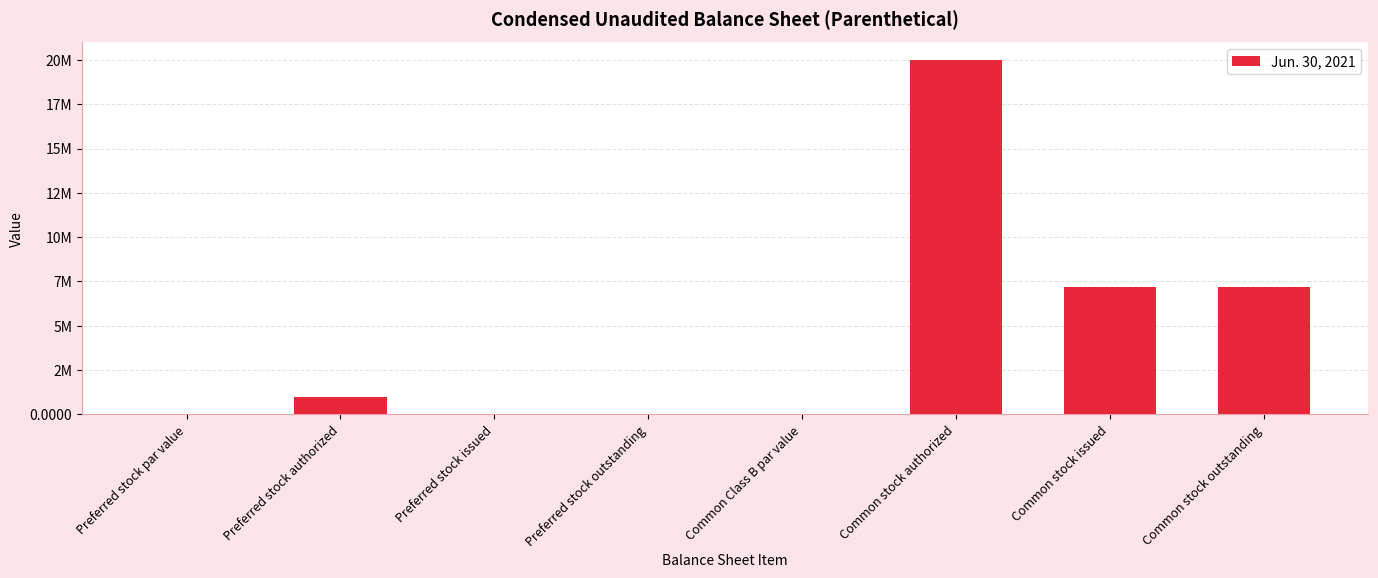

Are the bars horizontal?

No